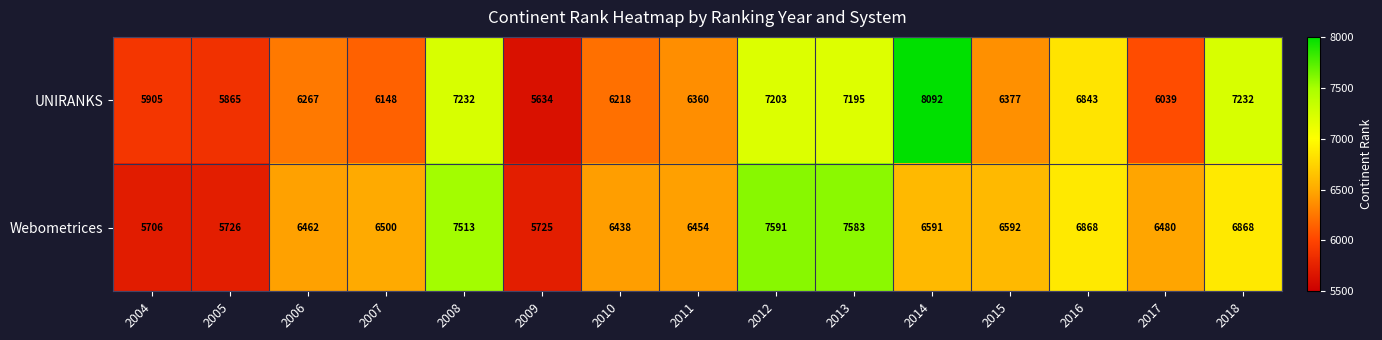

Which series has the widest spread of values?

UNIRANKS